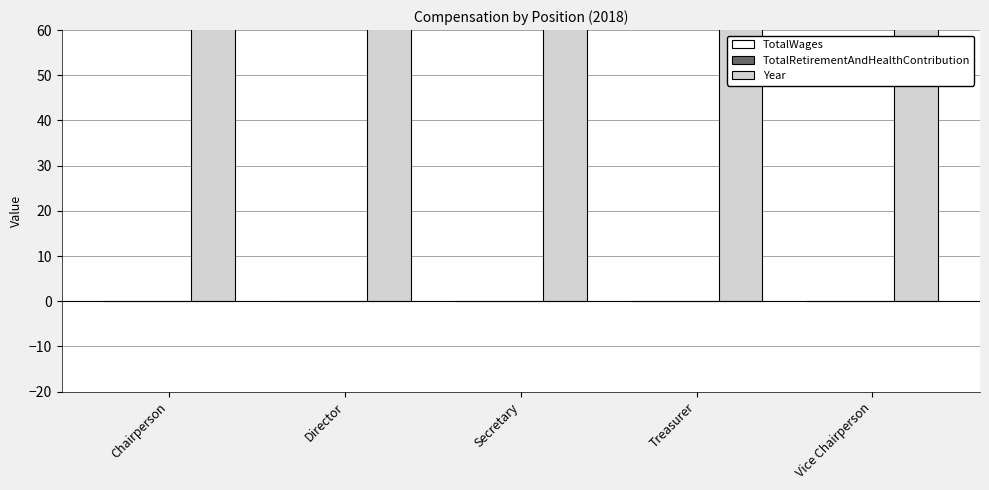

What position from the right is Vice Chairperson?

1